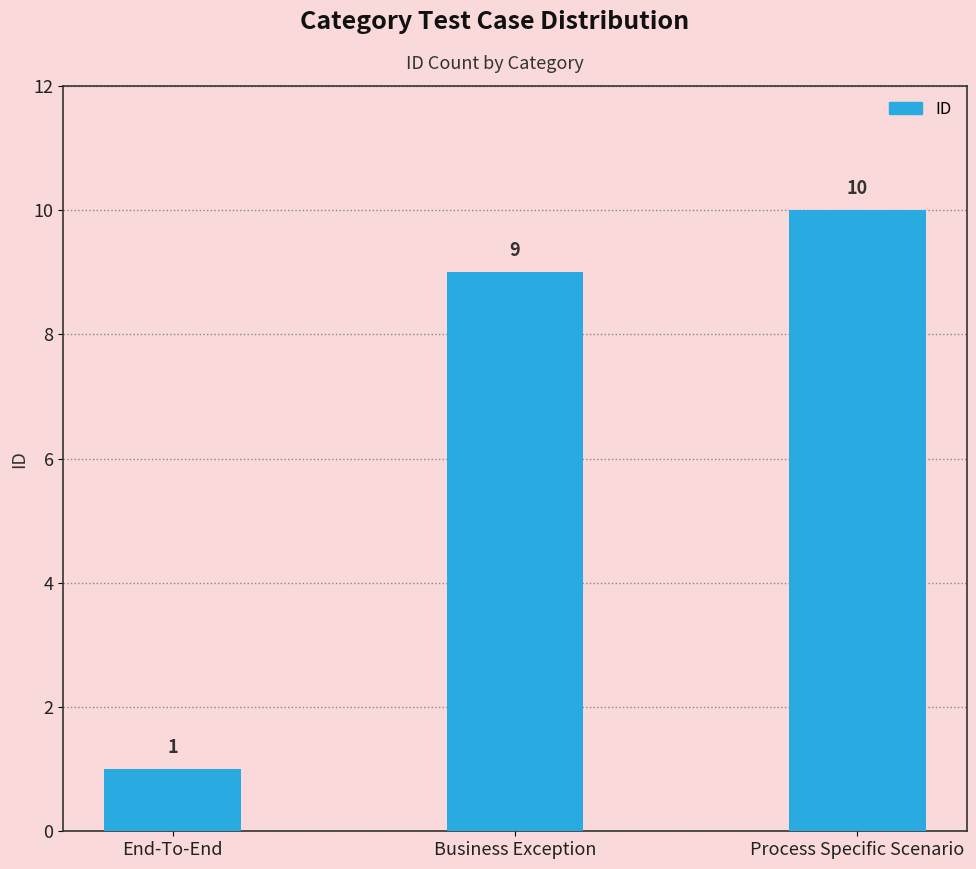

Reading left to right, list all the values displayed in this chart.

End-To-End=1	Business Exception=9	Process Specific Scenario=10